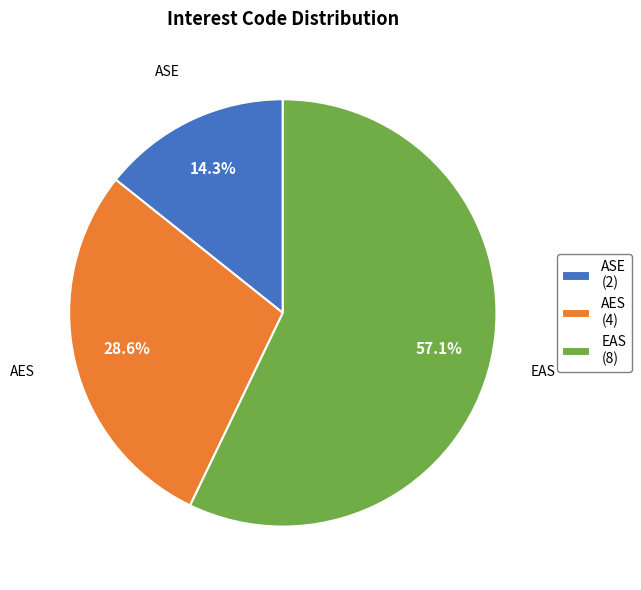

Is the sum of EAS and ASE greater than half?

Yes